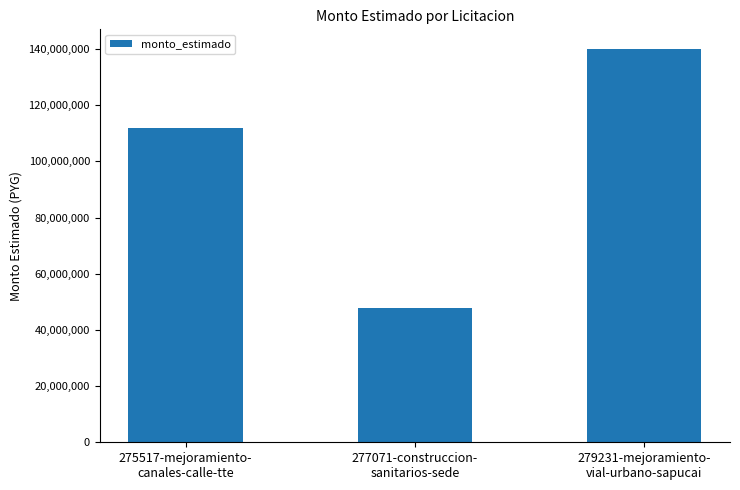

The chart shows a value of 171529475 at 275517-mejoramiento-
canales-calle-tte. True or false?

False